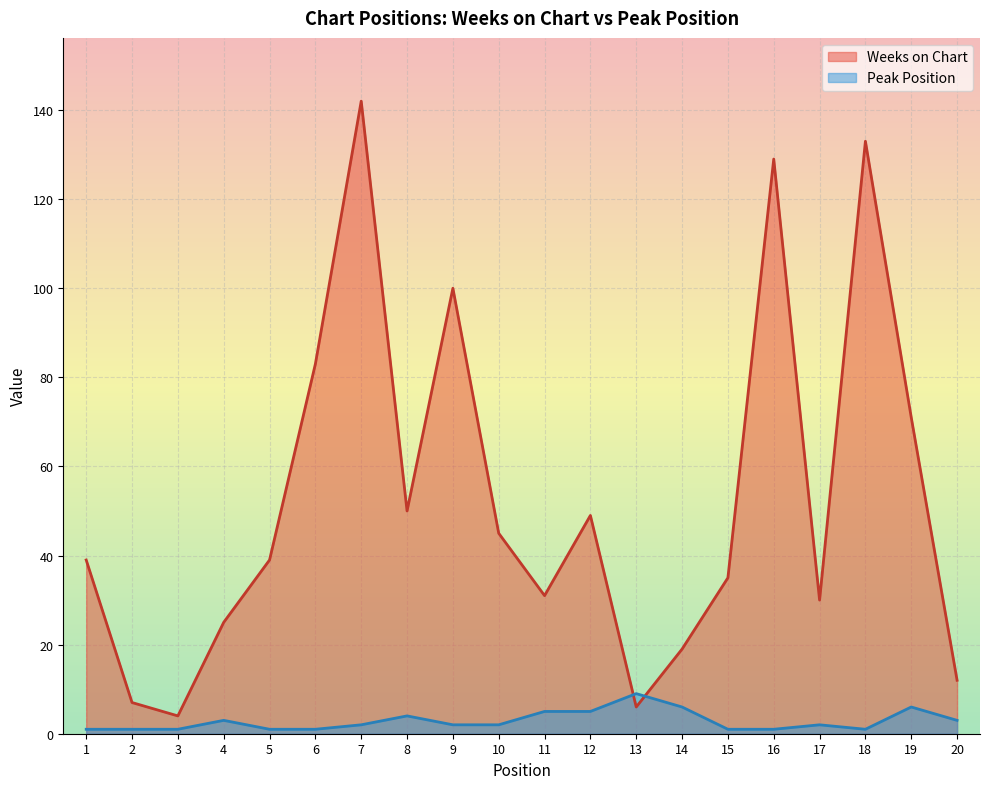

Reading right to left, list all the values displayed in this chart.

Weeks on Chart: 20=12	19=71	18=133	17=30	16=129	15=35	14=19	13=6	12=49	11=31	10=45	9=100	8=50	7=142	6=83	5=39	4=25	3=4	2=7	1=39
Peak Position: 20=3	19=6	18=1	17=2	16=1	15=1	14=6	13=9	12=5	11=5	10=2	9=2	8=4	7=2	6=1	5=1	4=3	3=1	2=1	1=1